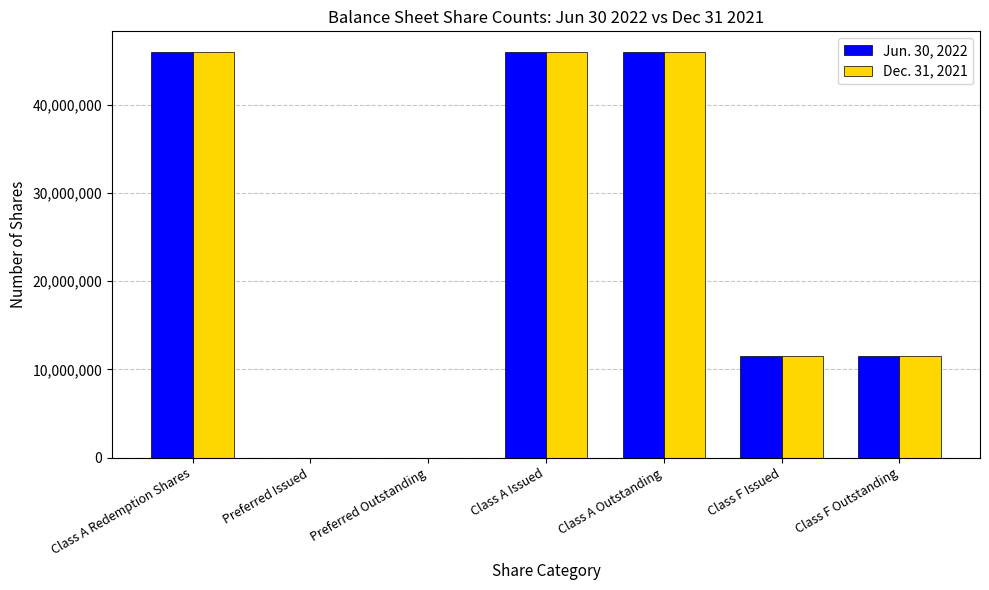

What is the maximum value for Dec. 31, 2021?

46000000